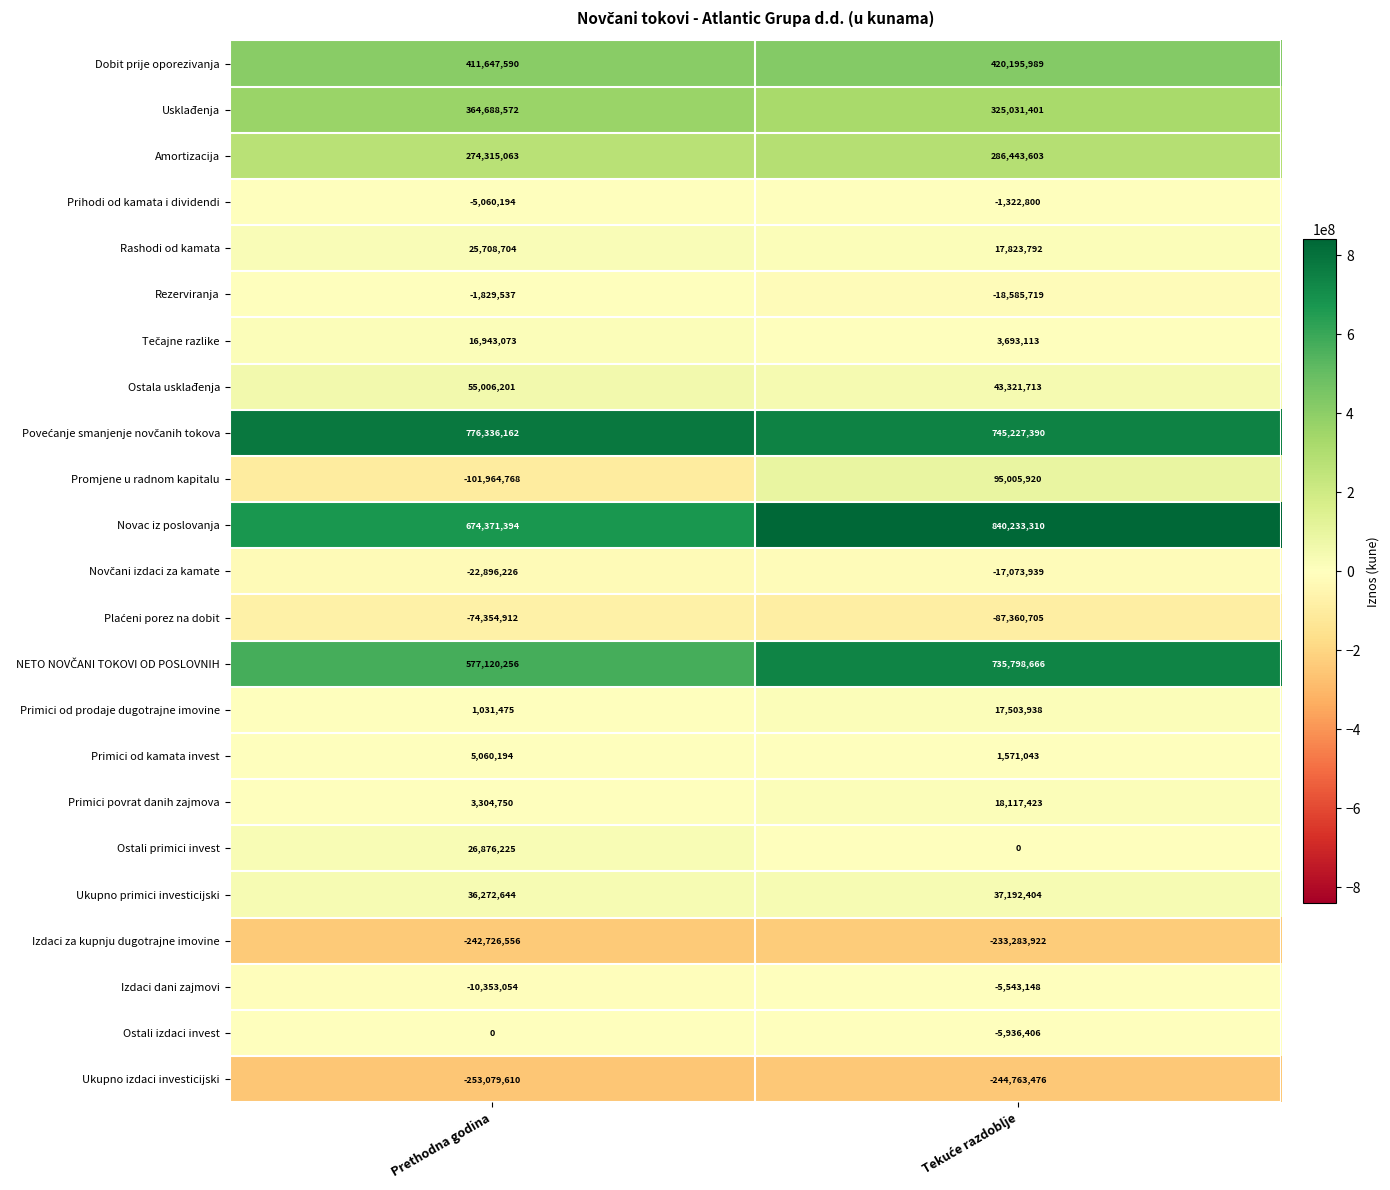

What is the average value of the Prihodi od kamata i dividendi series?

-3191497